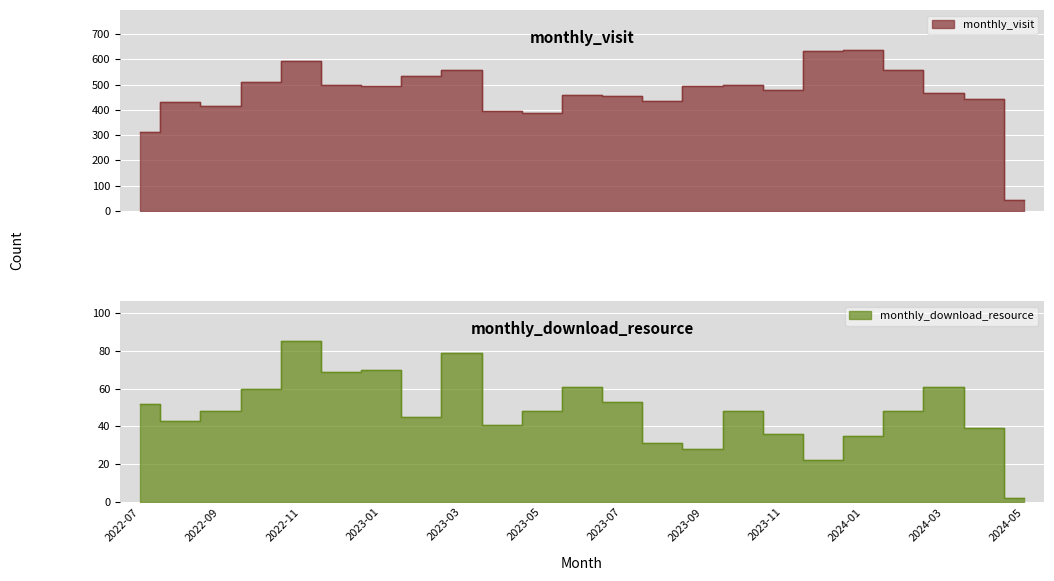

Which series changed the most between 2023-01 and 2023-04?

monthly_visit